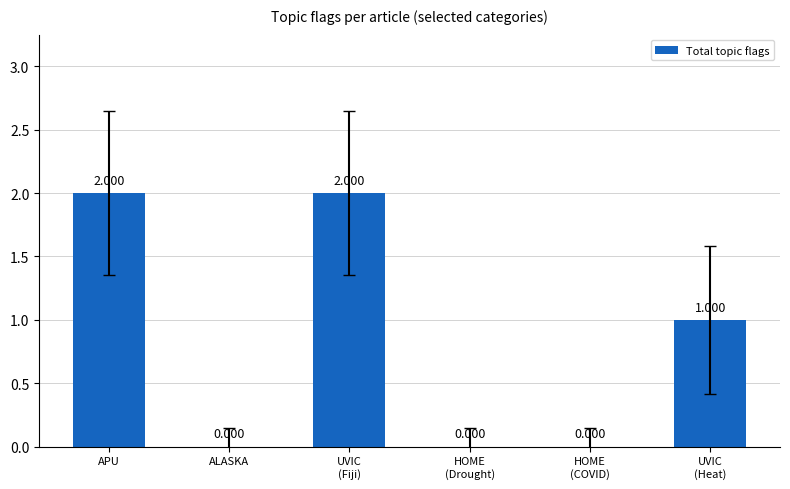

Where does the data first go above 1?

APU